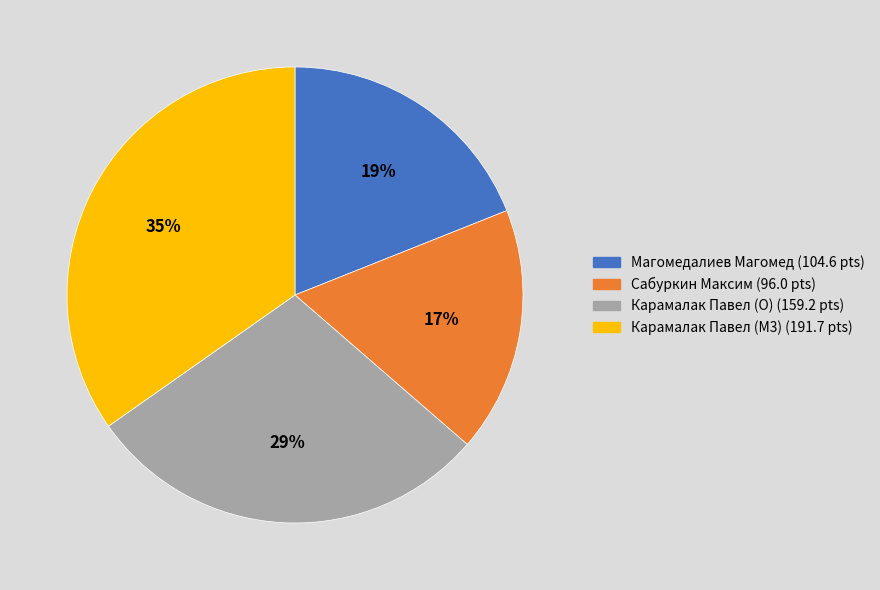

The Магомедалиев Магомед slice represents 19% of the pie. True or false?

True